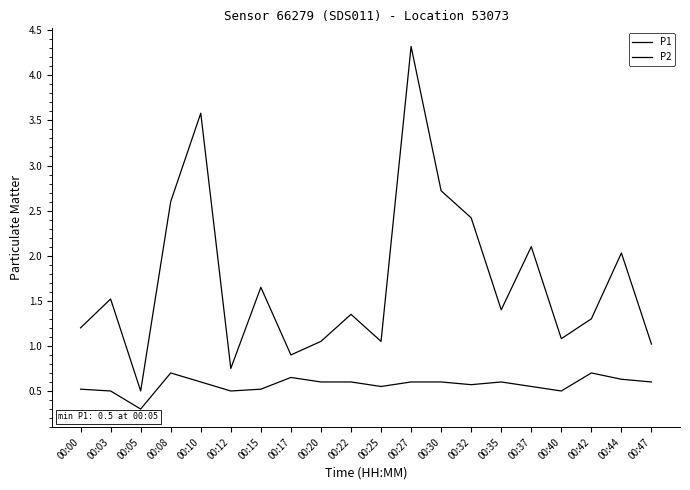

What is the average value of the P2 series?

0.6